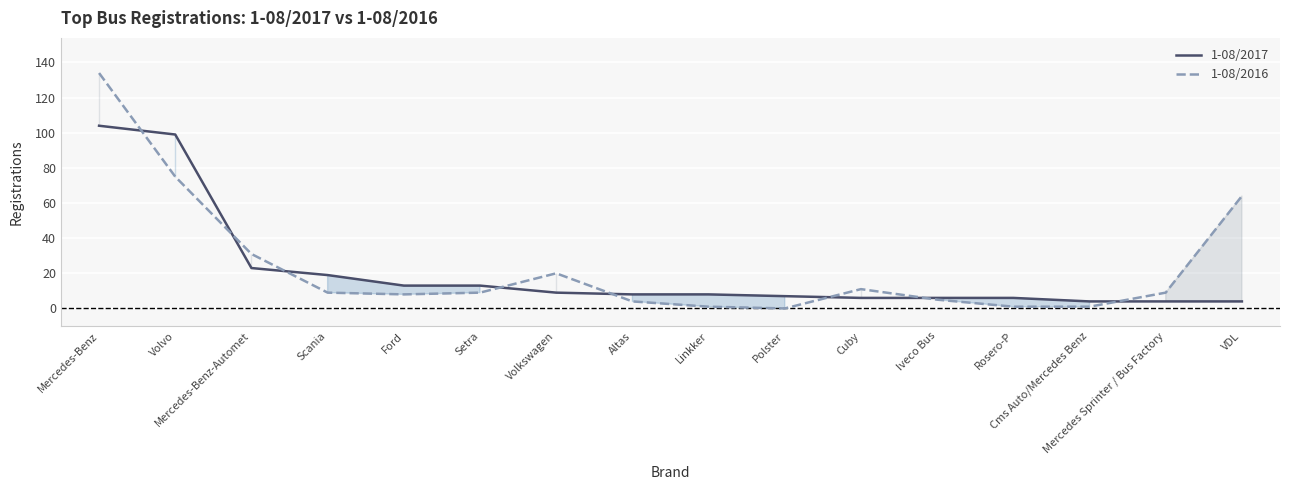

True or false: 1-08/2016 has a value of 1 at Linkker.

True